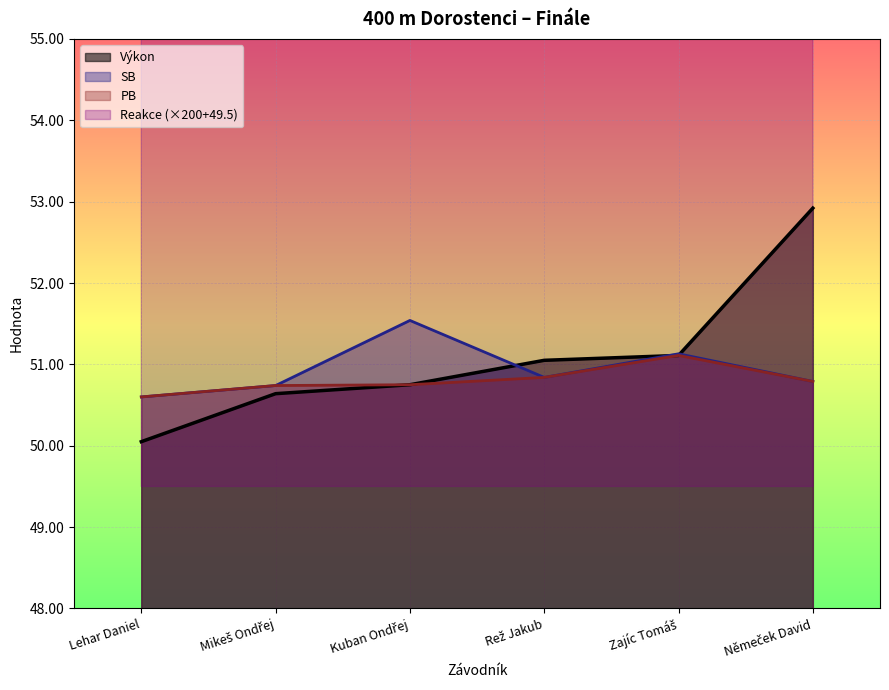

What is the minimum value shown in the chart?

50.0